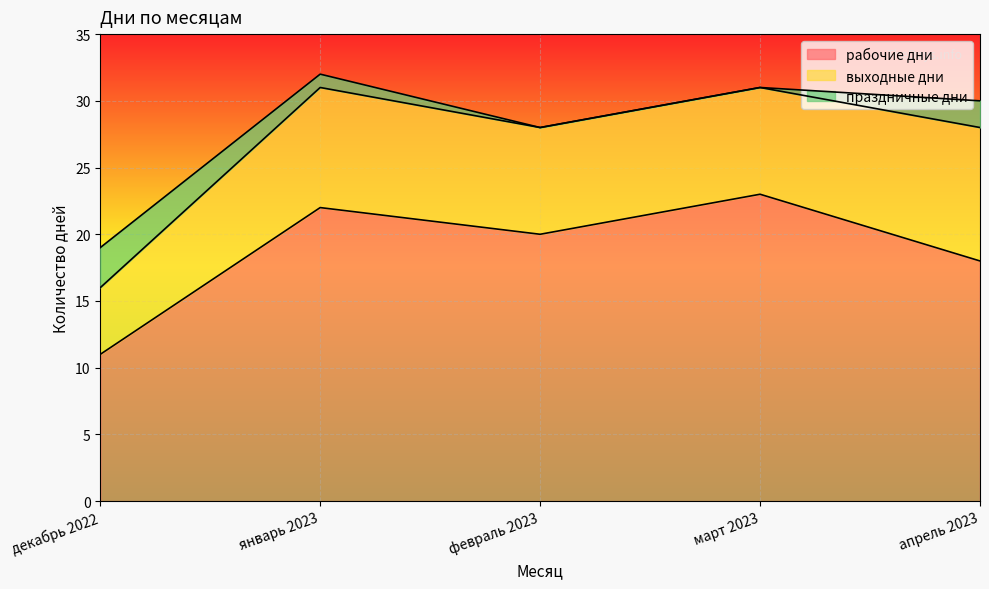

At декабрь 2022, list the series in order from smallest to largest.

праздничные дни, выходные дни, рабочие дни